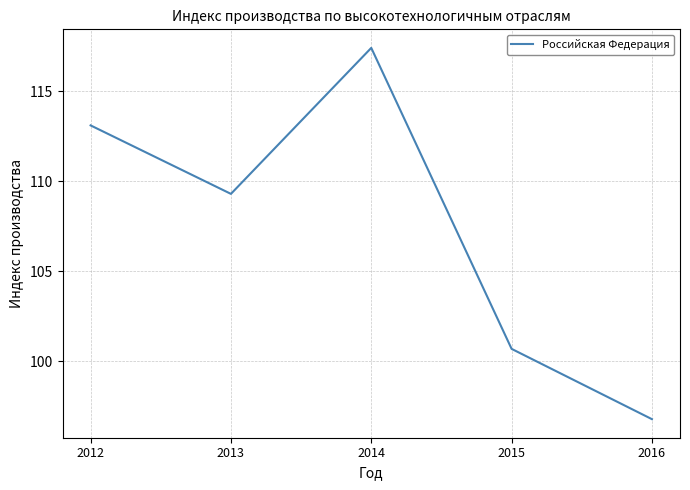

List the labels in order of value, smallest first.

2016, 2015, 2013, 2012, 2014